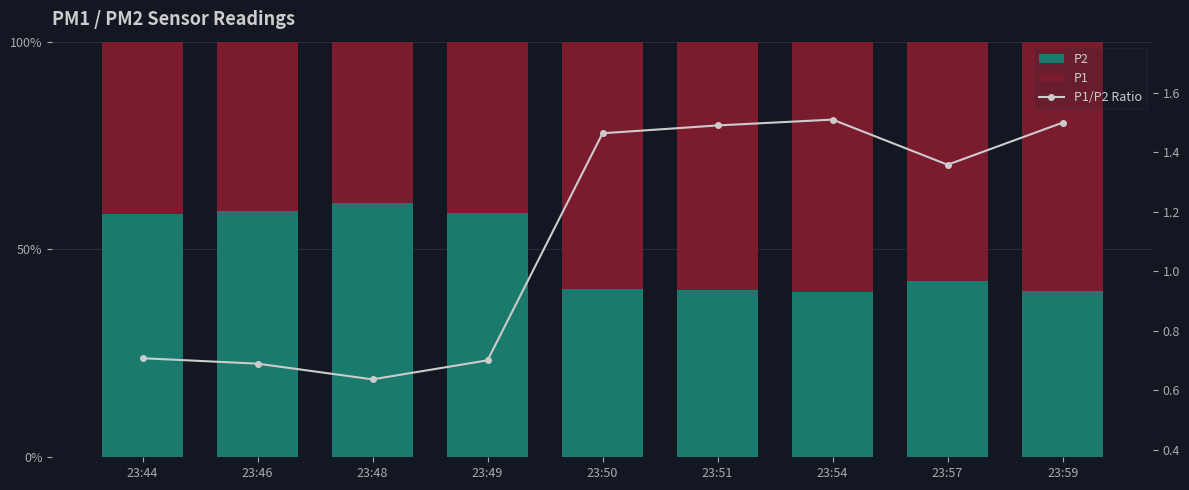

What is the sum of the P1/P2 Ratio values at 23:57 and 23:49?

2.1